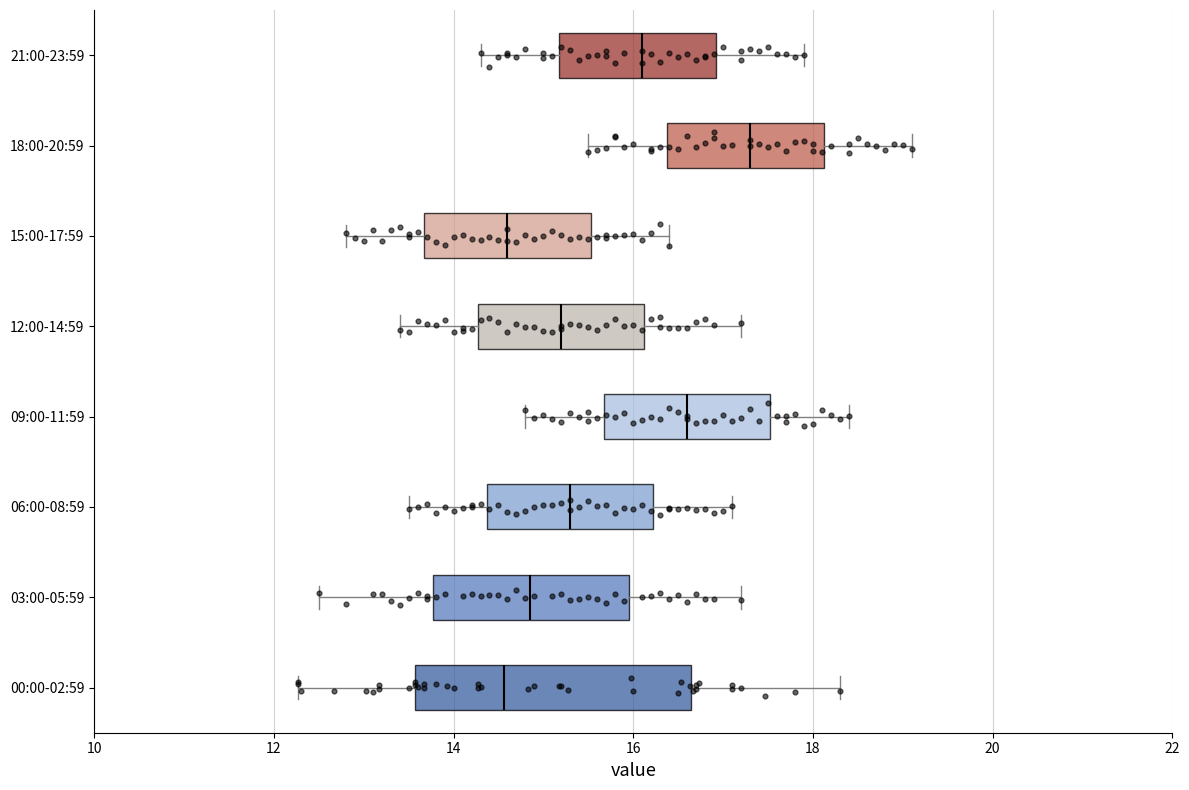

Reading bottom to top, transcribe this box plot: for each box, give where its median line is, the range the box spans, and where its two whiskers end, as read against the x-axis. The values are not printed on the chart, so give them approximately, as read against the axis.

00:00-02:59: median 14.6, box 13.6 to 16.6, whiskers 12.2 to 18.4
03:00-05:59: median 14.8, box 13.8 to 16.0, whiskers 12.6 to 17.2
06:00-08:59: median 15.4, box 14.4 to 16.2, whiskers 13.6 to 17.2
09:00-11:59: median 16.6, box 15.6 to 17.6, whiskers 14.8 to 18.4
12:00-14:59: median 15.2, box 14.2 to 16.2, whiskers 13.4 to 17.2
15:00-17:59: median 14.6, box 13.6 to 15.6, whiskers 12.8 to 16.4
18:00-20:59: median 17.4, box 16.4 to 18.2, whiskers 15.6 to 19.2
21:00-23:59: median 16.2, box 15.2 to 17.0, whiskers 14.4 to 18.0